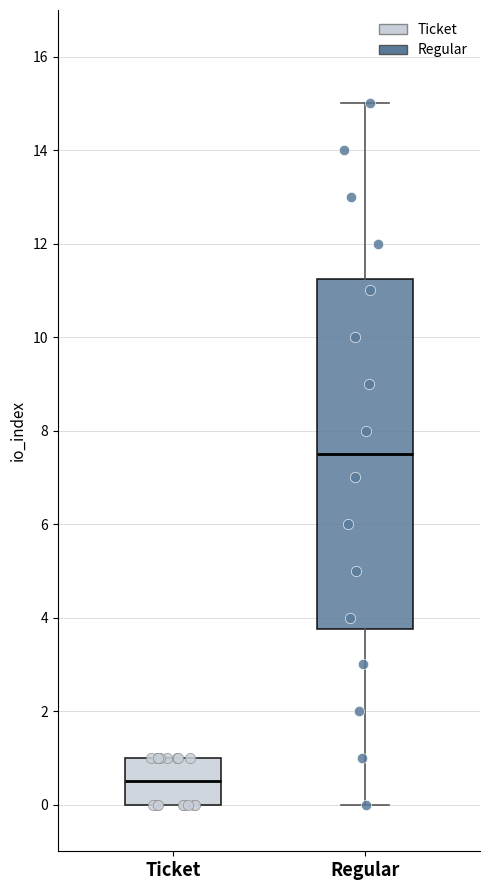

Reading left to right, read every box against the y-axis: the position of its median line, the range the box covers, and the ends of its whiskers. The values are not printed on the chart, so give them approximately, as read against the axis.

Ticket: median 0.6, box 0.0 to 1.0, whiskers 0.0 to 1.0
Regular: median 7.6, box 3.8 to 11.2, whiskers 0.0 to 15.0